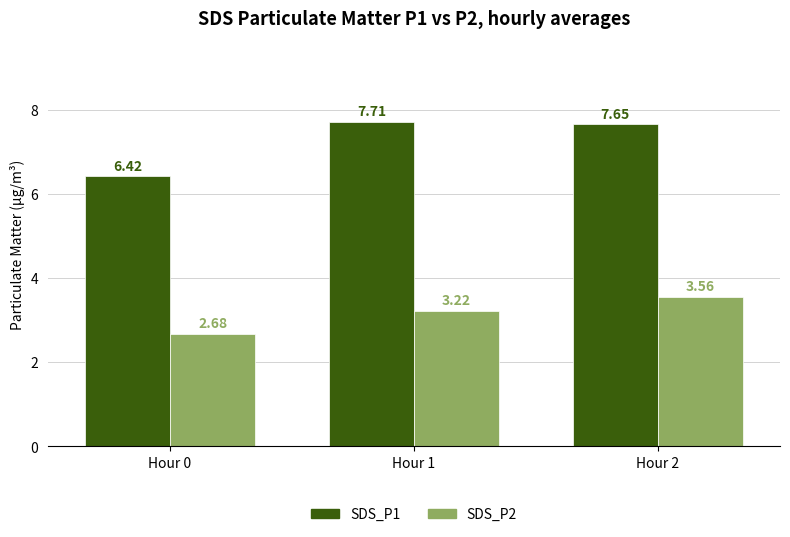

Which series has the largest total across all categories?

SDS_P1